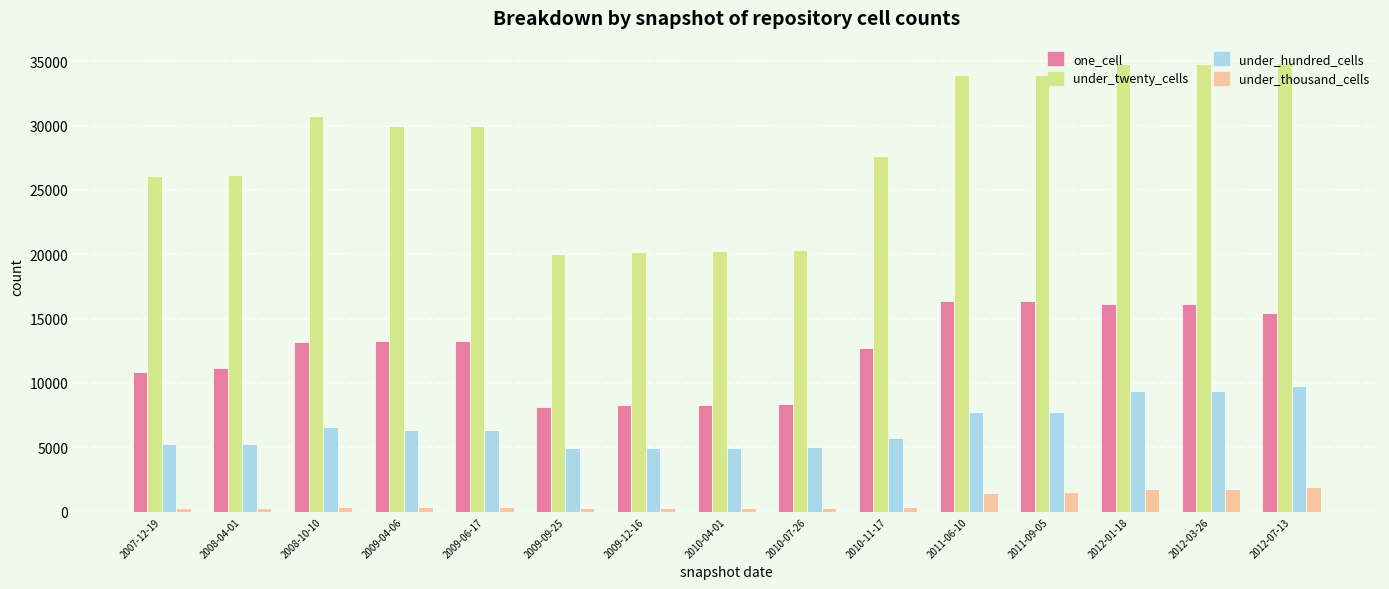

At how many categories does at least one series exceed 19574?

15